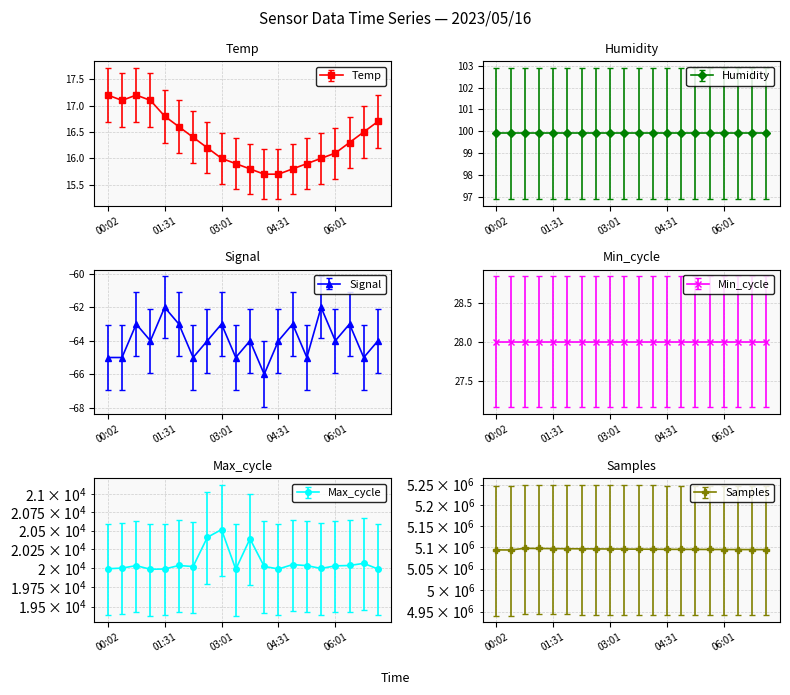

What is the label of the 16th point from the left?

05:38